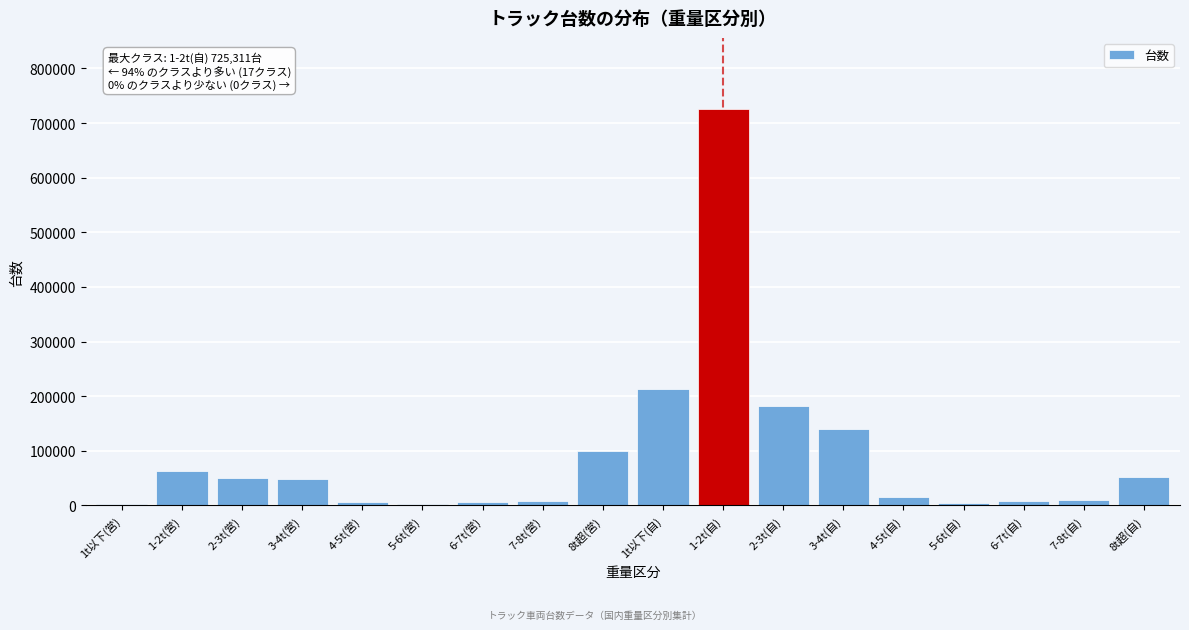

At which label is the value closest to 363953?

1t以下(自)